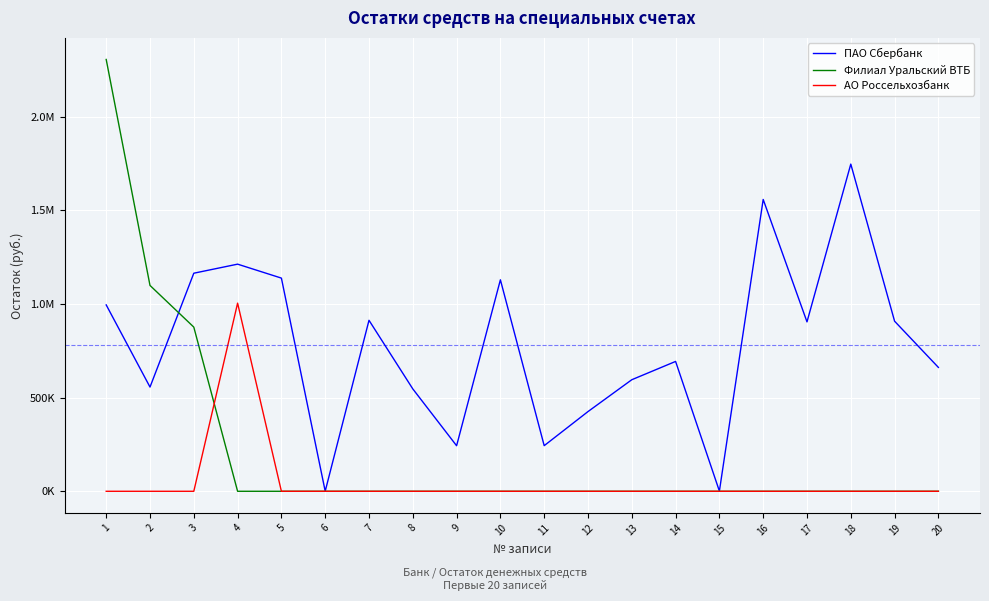

Which label corresponds to the largest value in the chart?

1